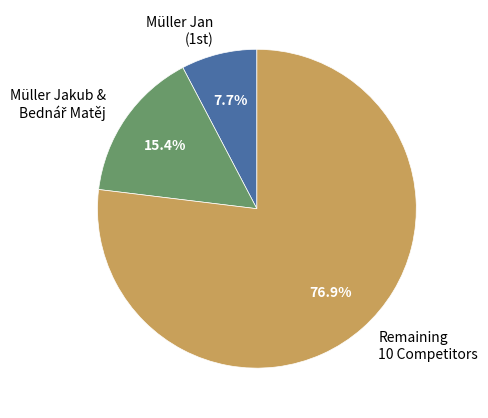

What portion of the pie excludes Remaining 10 Competitors?

23.1%